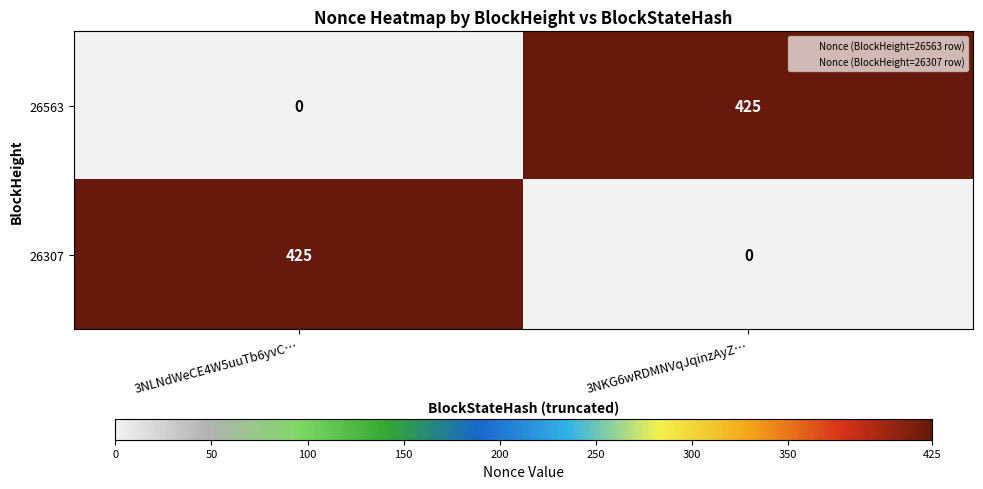

Where is 26563 nearest to the value 212?

3NLNdWeCE4W5uuTb6yvC…